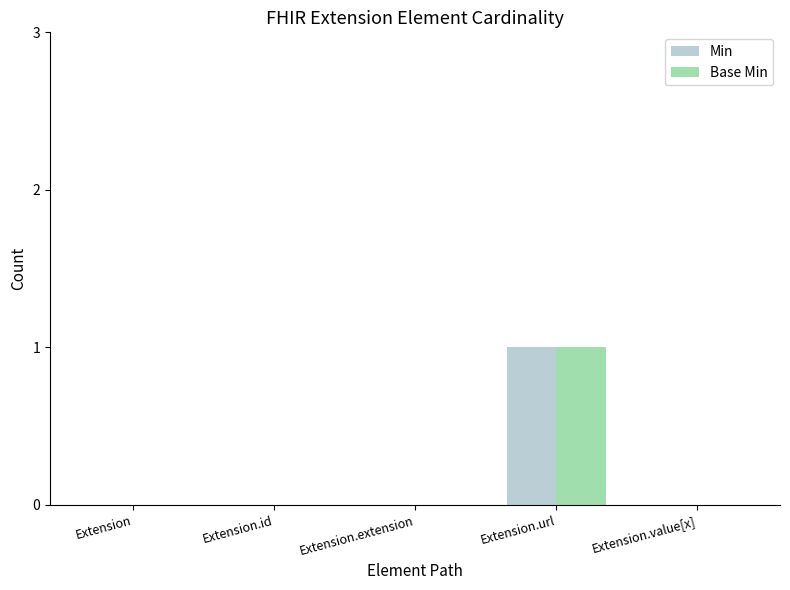

Which category has the highest value in the Min series?

Extension.url